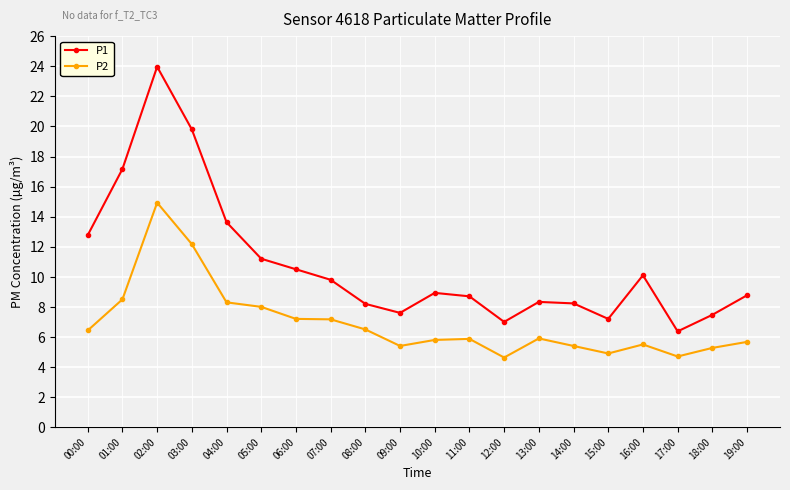

What is the total value across all series at 04:00?

21.9